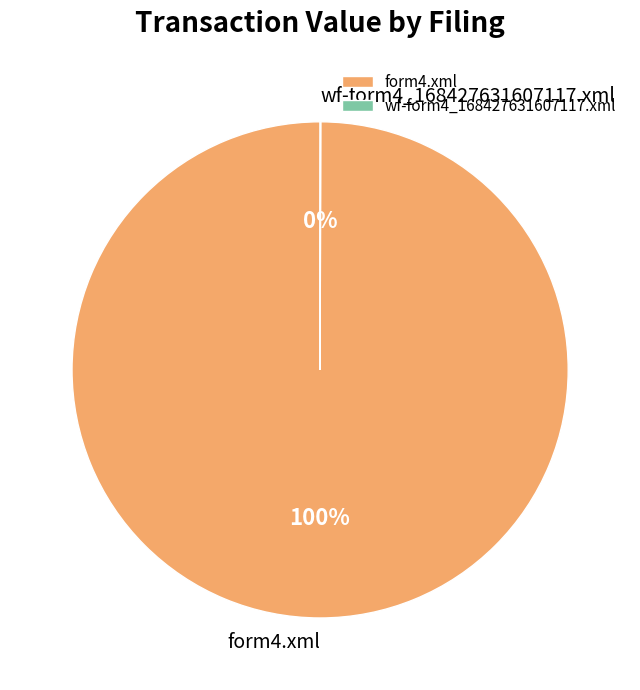

Does form4.xml account for over 50% of the chart?

Yes